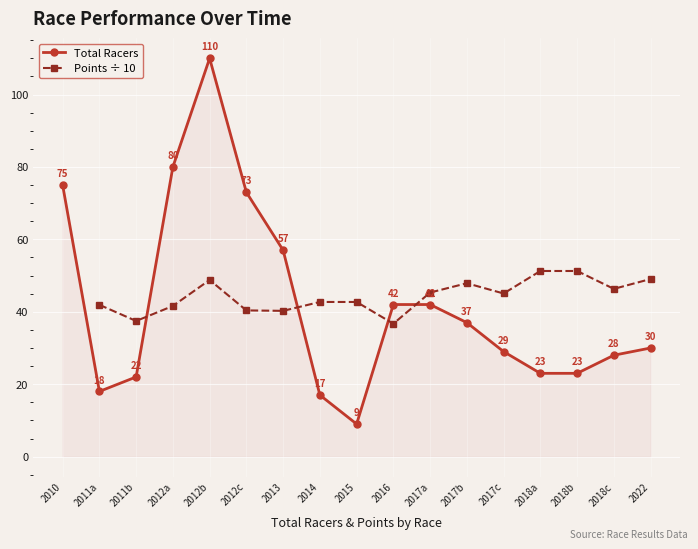

Is the value of Total Racers at 2017a greater than the value of Points ÷ 10 at 2010?

No